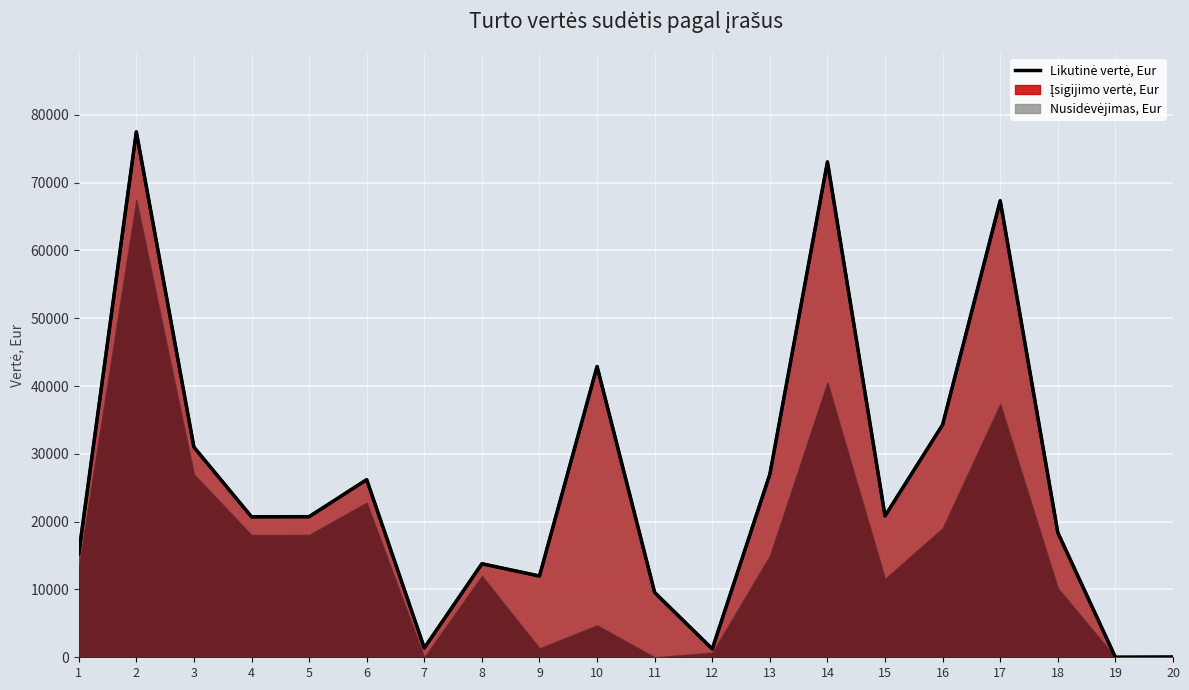

What is the average value?

25656.3